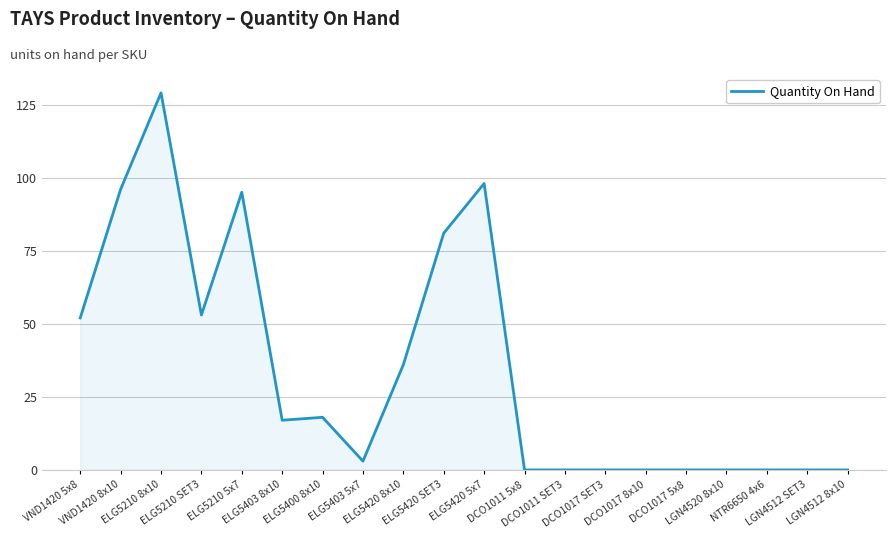

What is the greatest value displayed?

129